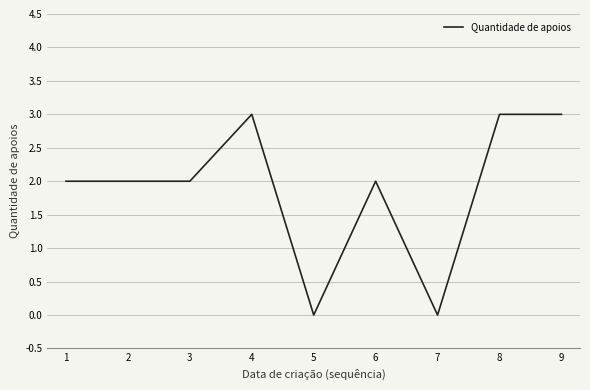

Is it true that the value at 6 is 2?

True